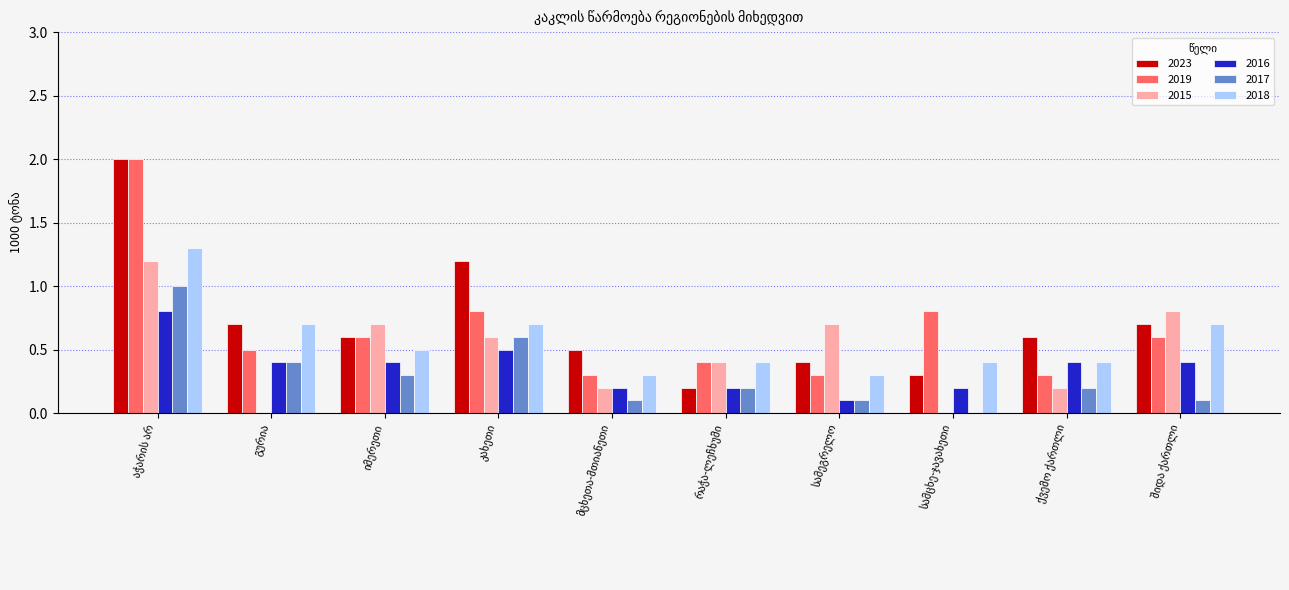

What is the sum of all 2018 values?

5.7